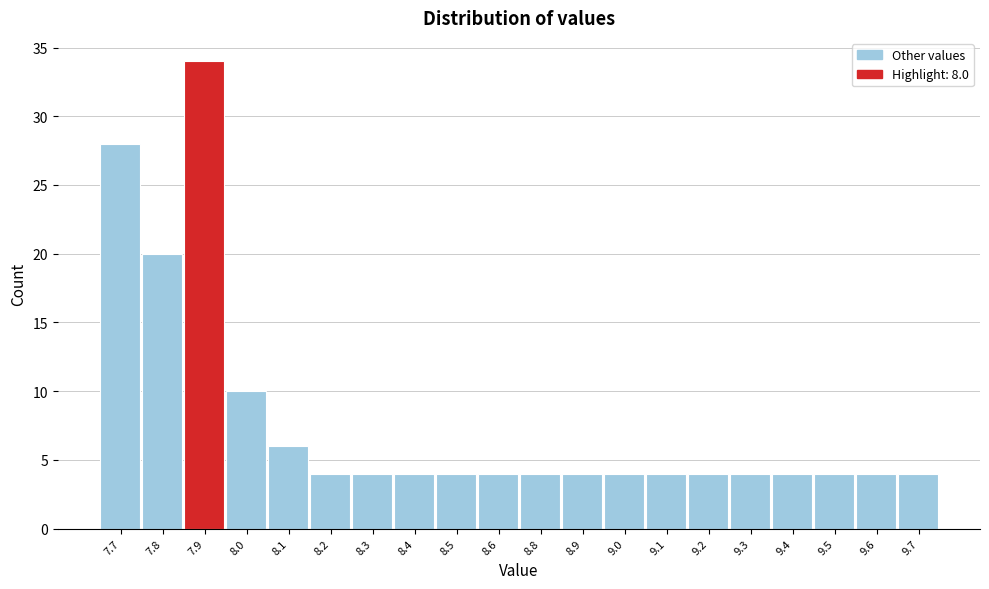

Reading left to right, list all the values displayed in this chart.

7.7=28	7.8=20	7.9=34	8.0=10	8.1=6	8.2=4	8.3=4	8.4=4	8.5=4	8.6=4	8.8=4	8.9=4	9.0=4	9.1=4	9.2=4	9.3=4	9.4=4	9.5=4	9.6=4	9.7=4